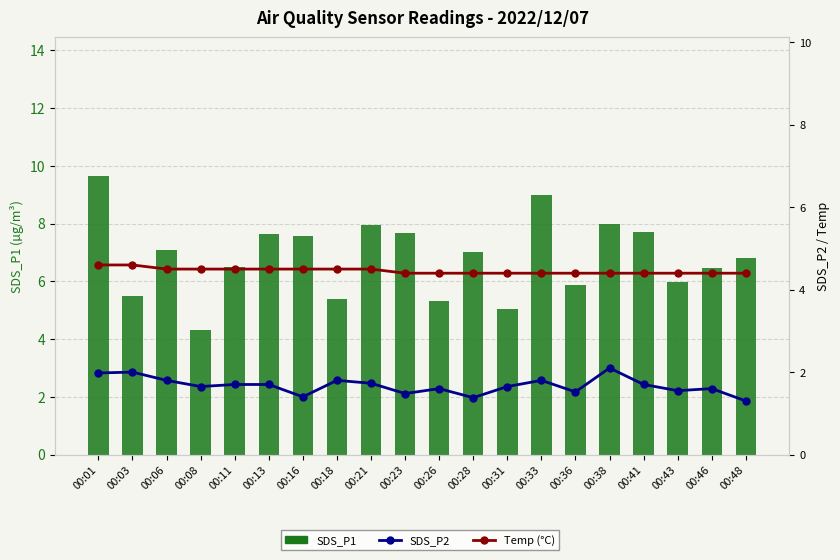

Rank the categories by SDS_P1 value from lowest to highest.

00:08, 00:31, 00:26, 00:18, 00:03, 00:36, 00:43, 00:46, 00:11, 00:48, 00:28, 00:06, 00:16, 00:13, 00:23, 00:41, 00:21, 00:38, 00:33, 00:01